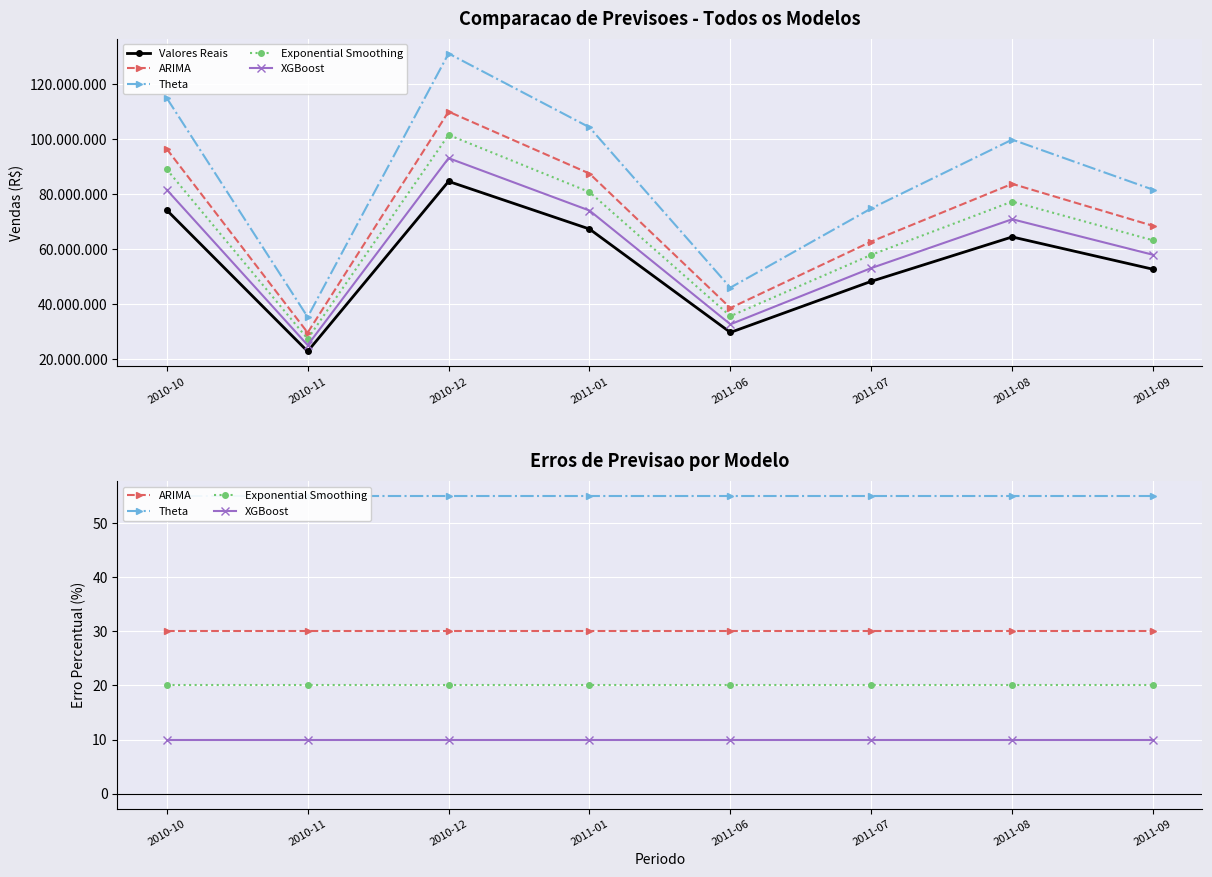

What is the difference between the highest and lowest values at 2011-08?

64454990.0